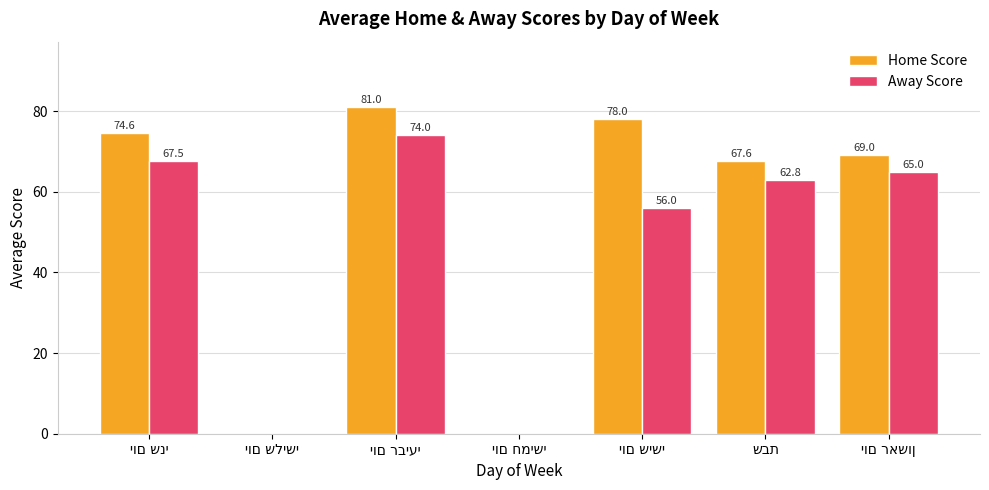

Which series has the largest total across all categories?

Home Score